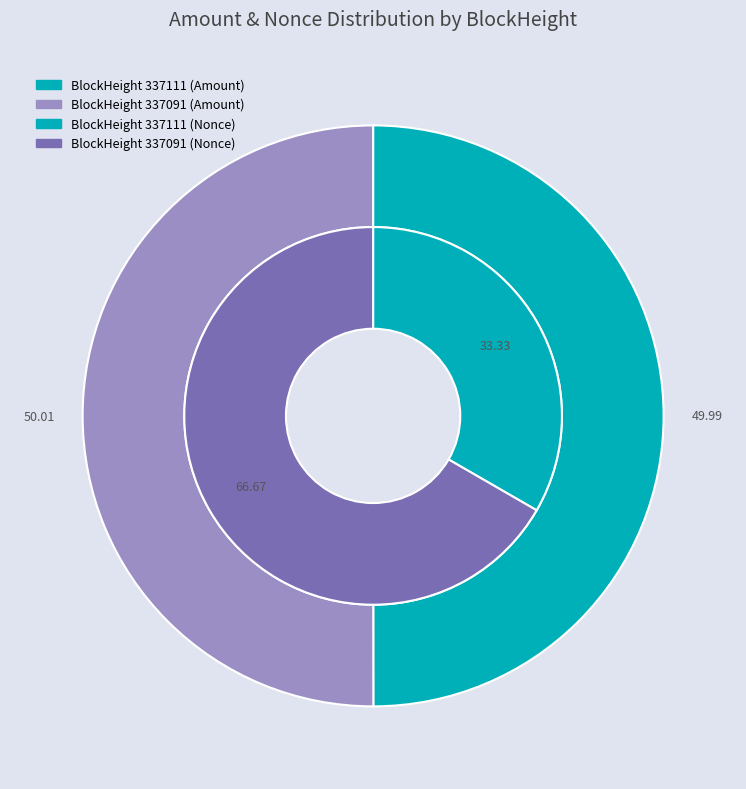

Which slice is the largest?

337091